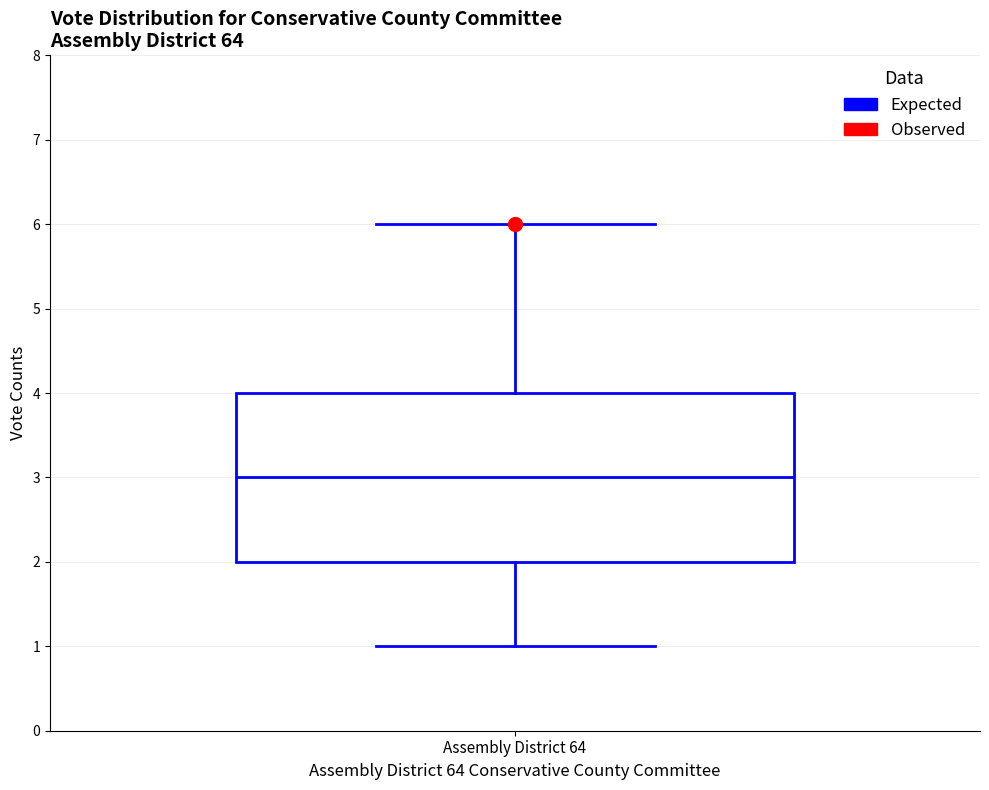

Read this box plot against the y-axis: the position of the median line, the range covered by the box, and the ends of both whiskers. The values are not printed on the chart, so give them approximately, as read against the axis.

median 3, box 2 to 4, whiskers 1 to 6